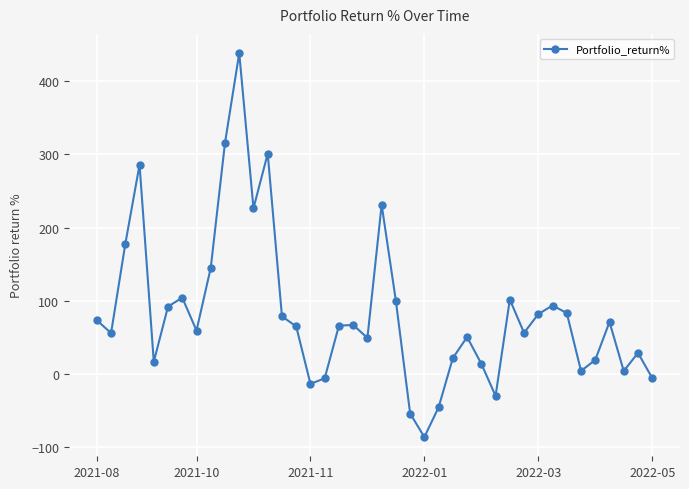

How many interior local peaks (higher than both neighbors) does the data have?

11